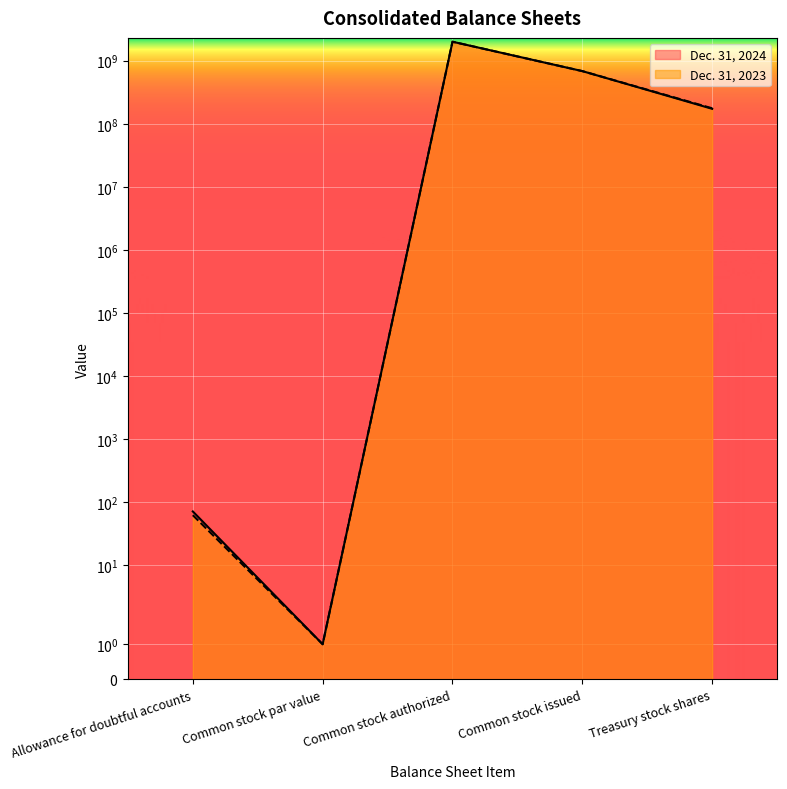

True or false: Dec. 31, 2023 has a value of 62 at Allowance for doubtful accounts.

True